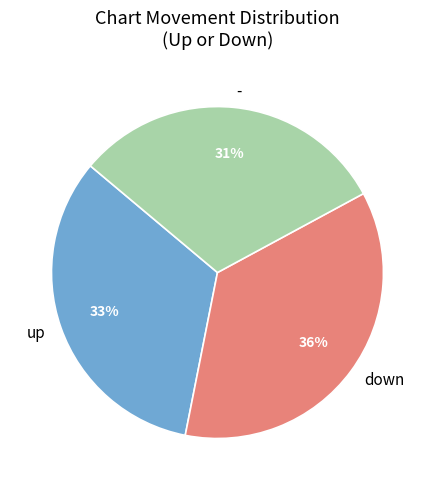

Is there any slice that represents more than half of the pie?

No